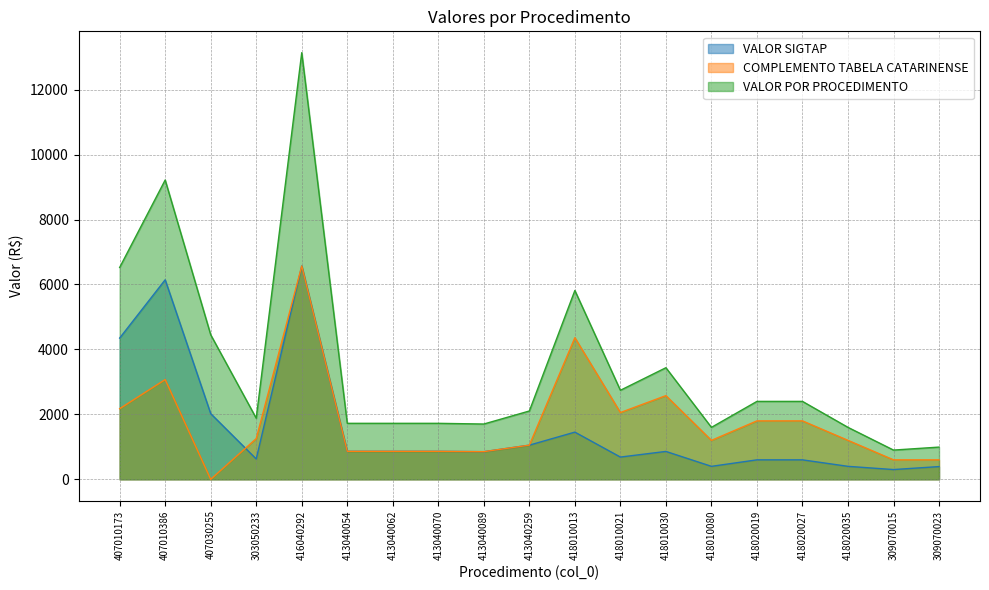

Reading left to right, transcribe all the data shown in this chart.

VALOR SIGTAP: 407010173=4350.0	407010386=6145.0	407030255=2023.5	303050233=627.3	416040292=6569.7	413040054=862.4	413040062=862.3	413040070=862.4	413040089=851.5	413040259=1052.2	418010013=1453.8	418010021=685.5	418010030=859.2	418010080=400.0	418020019=600.0	418020027=600.0	418020035=400.0	309070015=300.8	309070023=392.6
COMPLEMENTO TABELA CATARINENSE: 407010173=2175.0	407010386=3072.5	407030255=0.0	303050233=1254.6	416040292=6569.7	413040054=862.4	413040062=862.3	413040070=862.4	413040089=851.5	413040259=1052.2	418010013=4361.6	418010021=2056.6	418010030=2577.6	418010080=1200.0	418020019=1800.0	418020027=1800.0	418020035=1200.0	309070015=600.0	309070023=600.0
VALOR POR PROCEDIMENTO: 407010173=6525.0	407010386=9217.5	407030255=4452.1	303050233=1881.8	416040292=13139.3	413040054=1724.7	413040062=1724.6	413040070=1724.7	413040089=1703.0	413040259=2104.4	418010013=5815.4	418010021=2742.1	418010030=3436.8	418010080=1600.0	418020019=2400.0	418020027=2400.0	418020035=1600.0	309070015=900.8	309070023=992.6